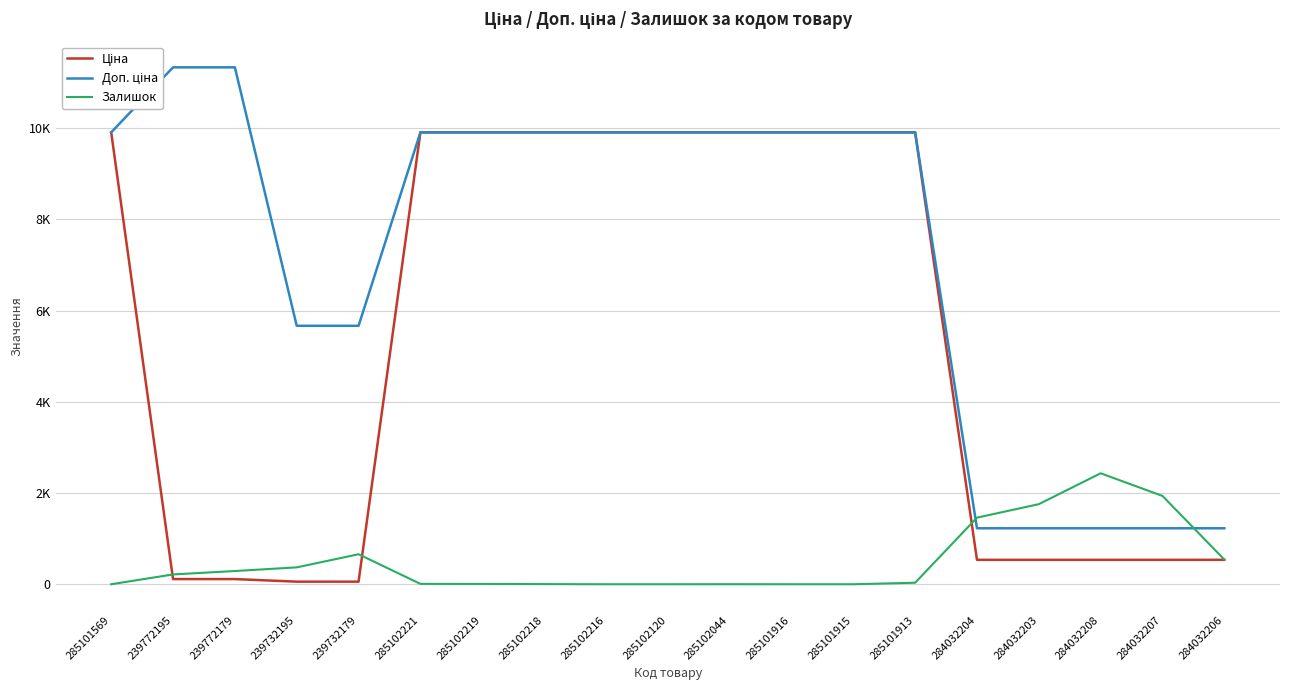

Is the value of Ціна at 284032203 greater than the value of Доп. ціна at 285101915?

No